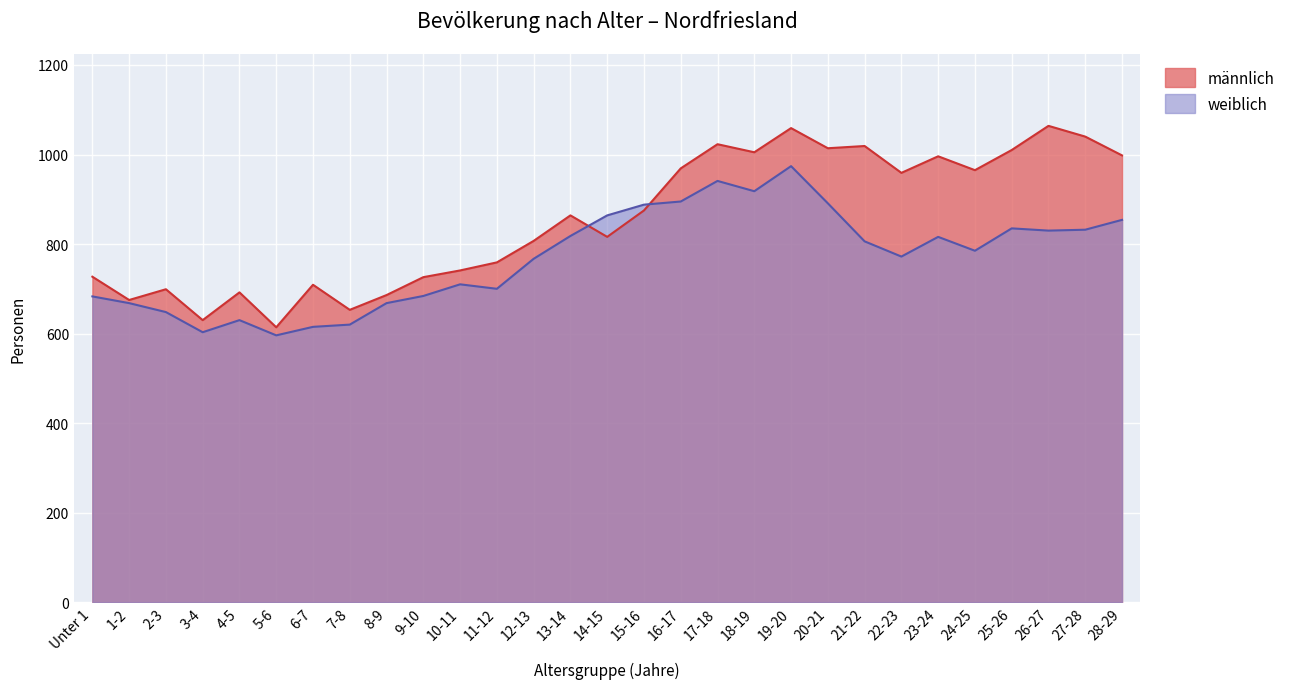

The weiblich series shows 888 at 15-16. True or false?

True